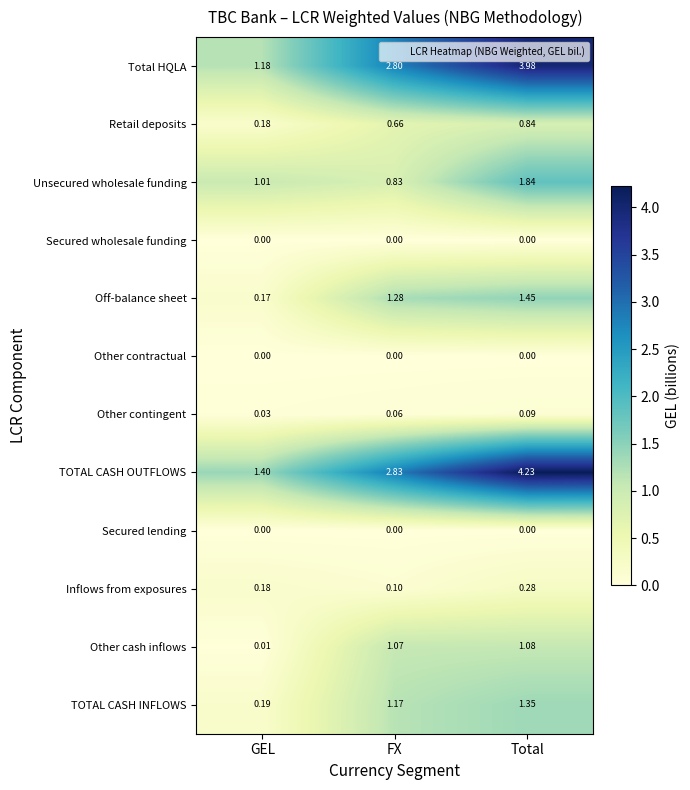

At which category is the sum across all series the highest?

Total